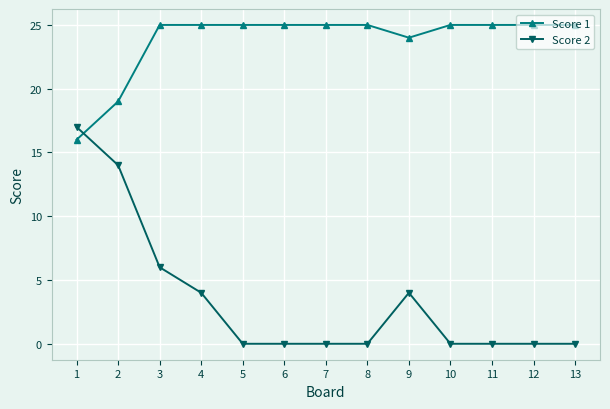

Which category has the highest value in the Score 2 series?

1